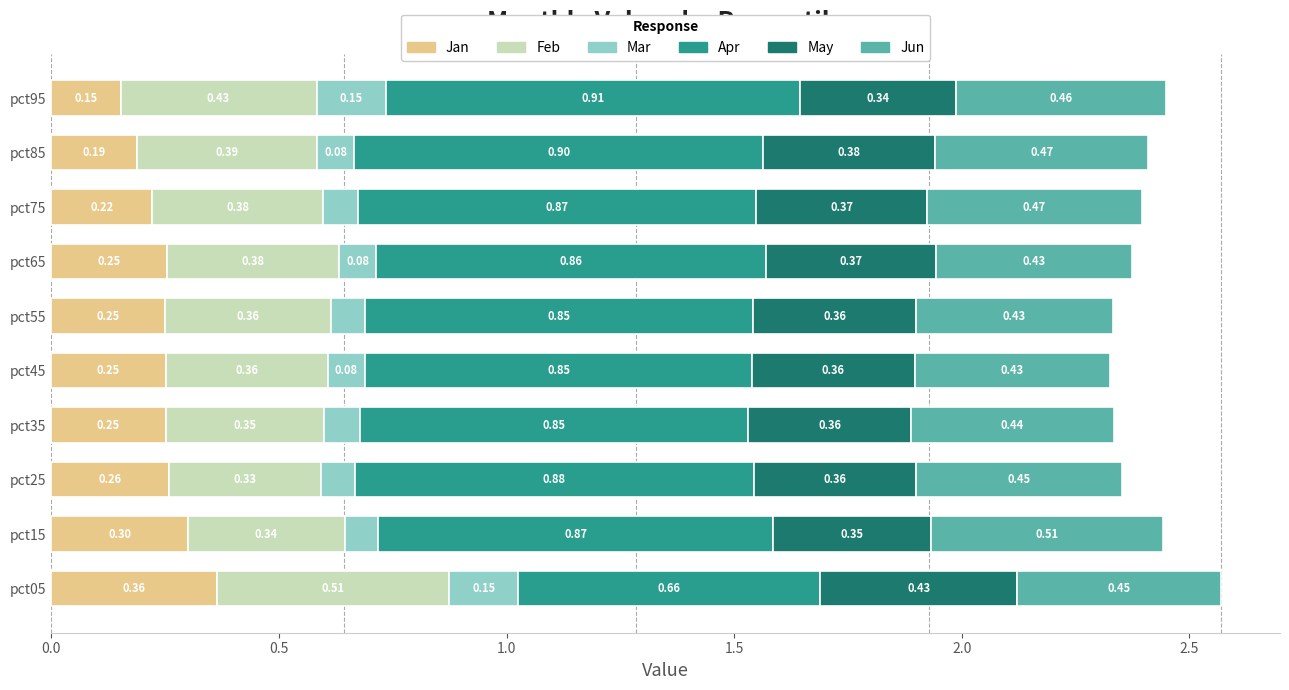

What is the total value across all series at pct85?

2.4